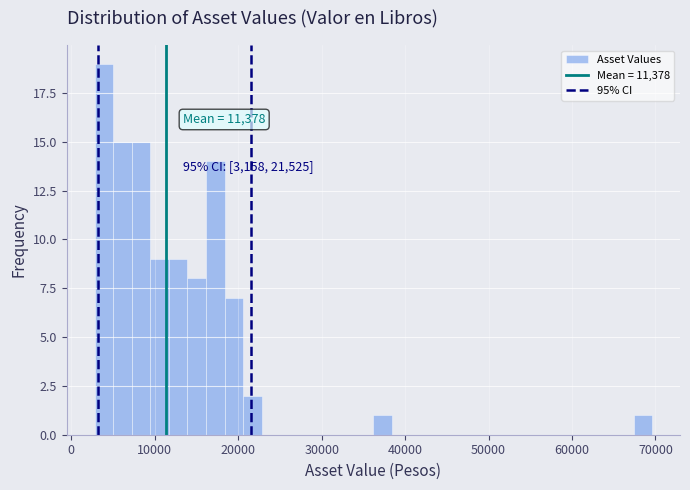

Around what value on the x-axis is the tallest bar? Give the approximate position of its centre, as read against the axis.

4000